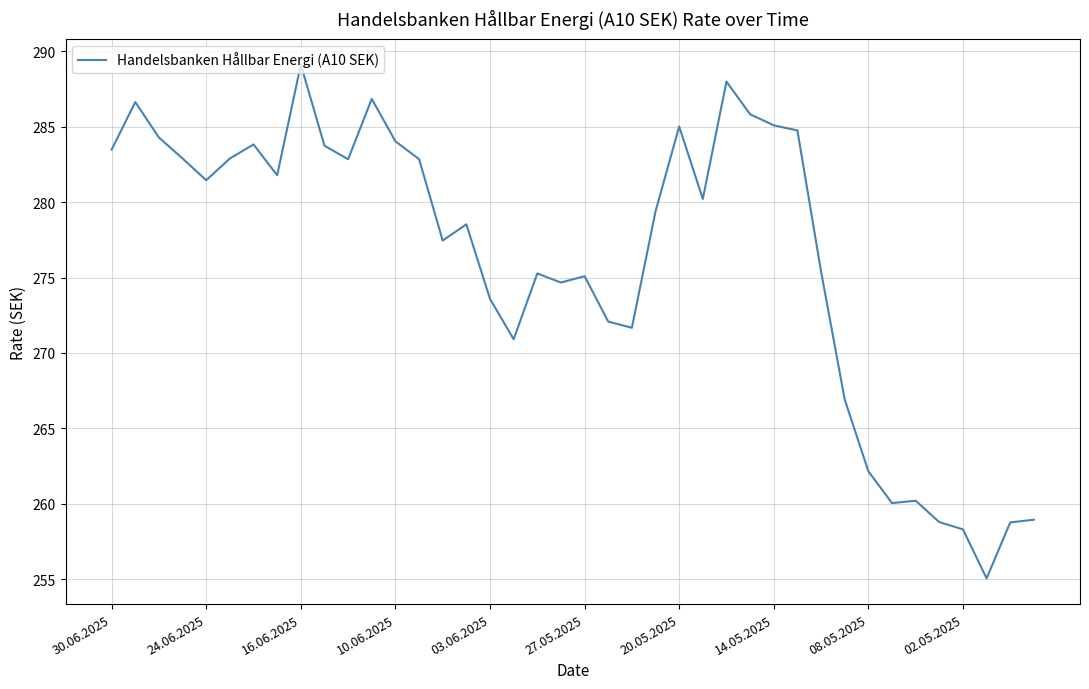

The chart shows a value of 285.1 at 14.05.2025. True or false?

True